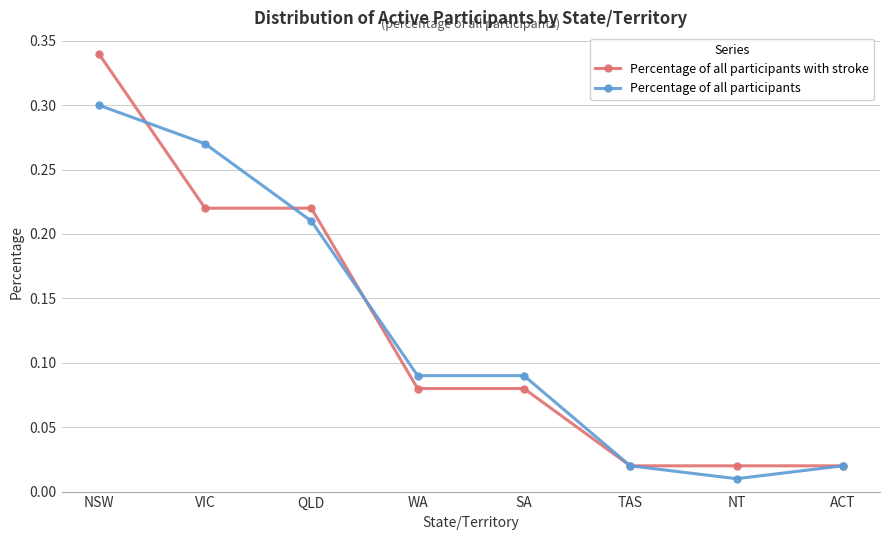

Is it true that Percentage of all participants equals 0.0 at SA?

False